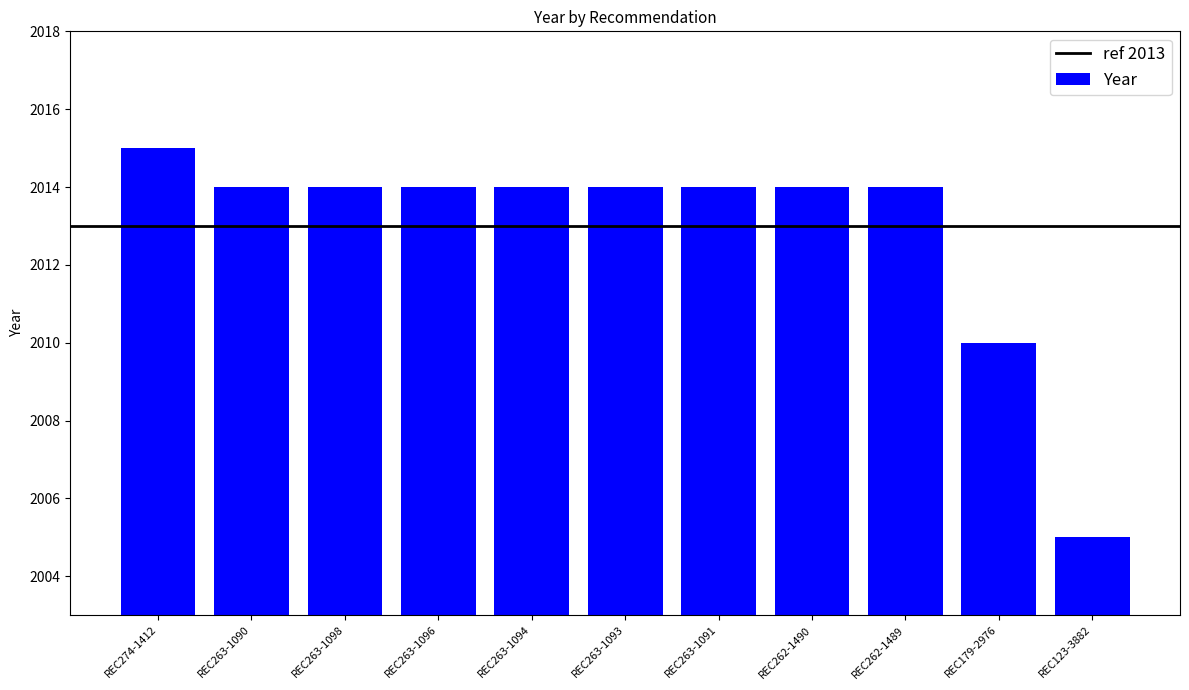

What is the sum of the values at REC263-1091 and REC123-3882?

4019